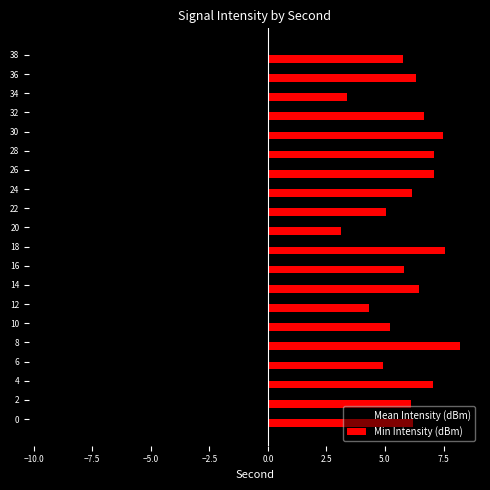

Which series changed the most between 18 and 34?

Mean Intensity (dBm)